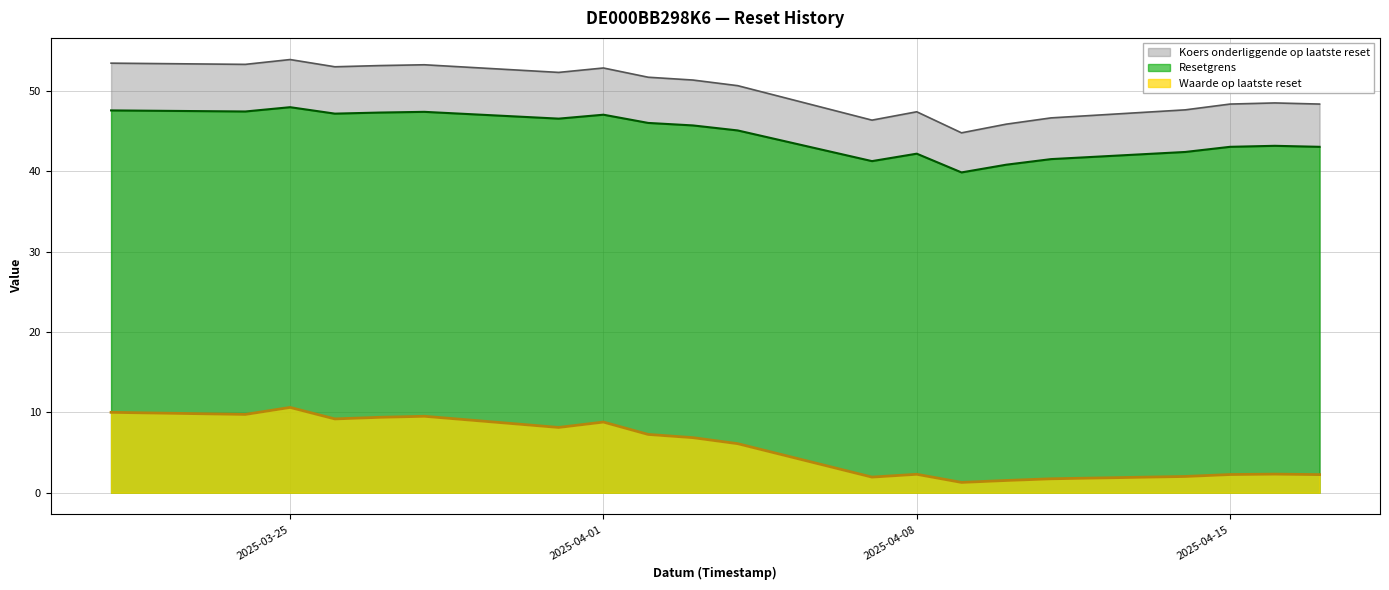

At which label does Waarde op laatste reset first exceed 6?

2025-03-21